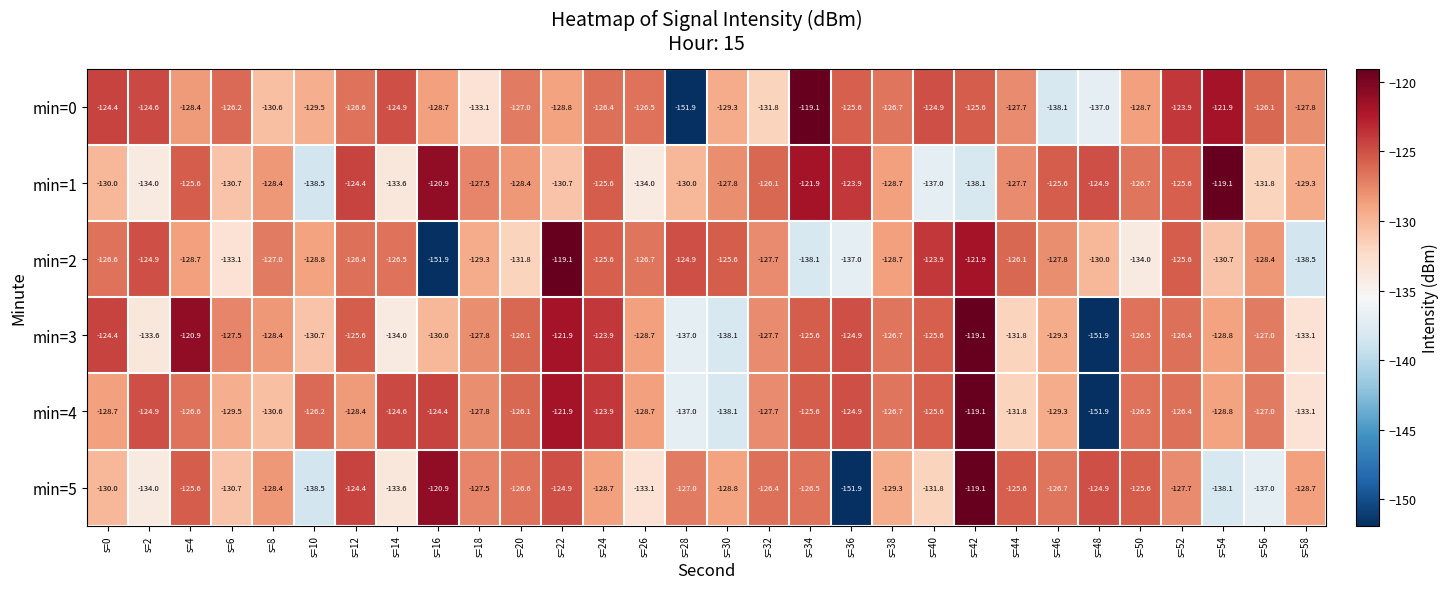

What is the sum of the min=3 values at s=58 and s=44?

-264.9